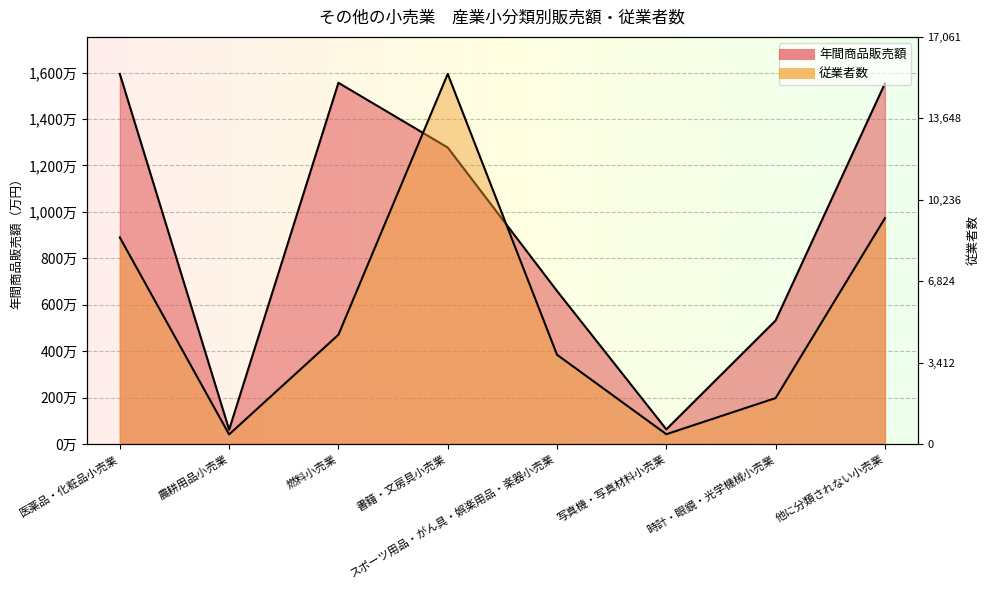

True or false: 従業者数 and 年間商品販売額 cross at least once.

True